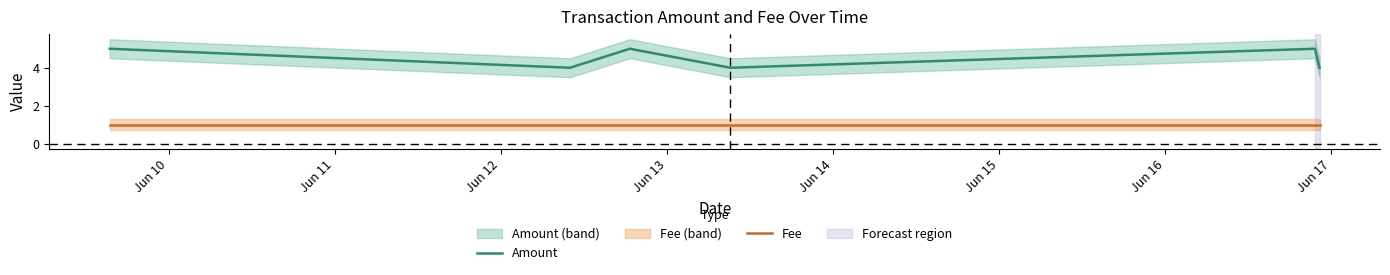

True or false: Fee and Amount cross at least once.

False